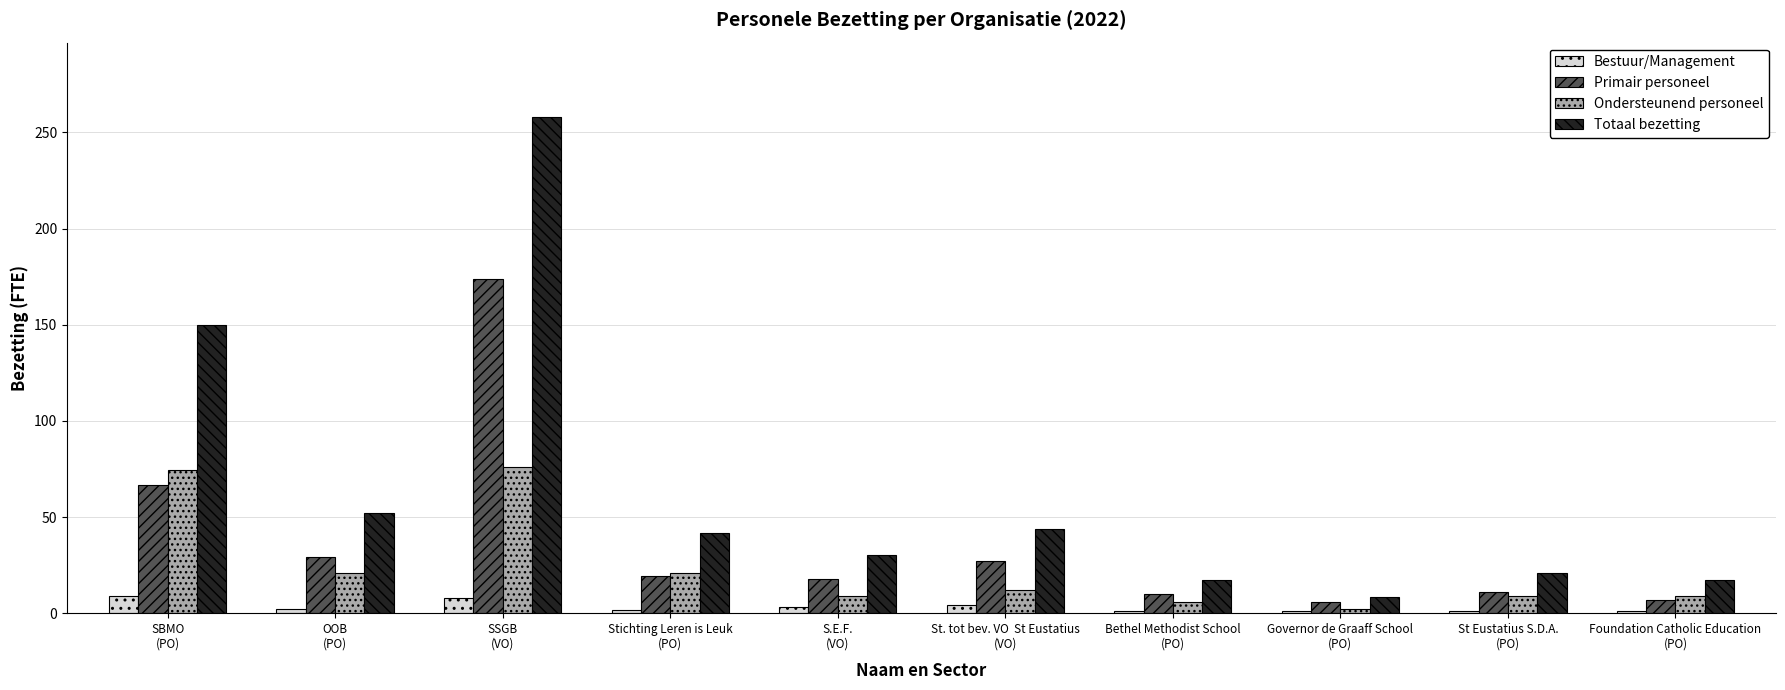

Which series has the largest range (max minus min)?

Totaal bezetting